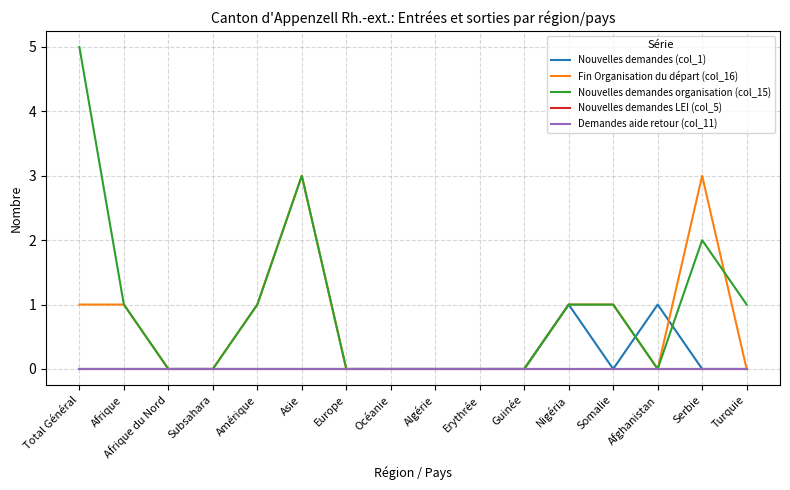

Which series has the largest total across all categories?

Nouvelles demandes organisation (col_15)